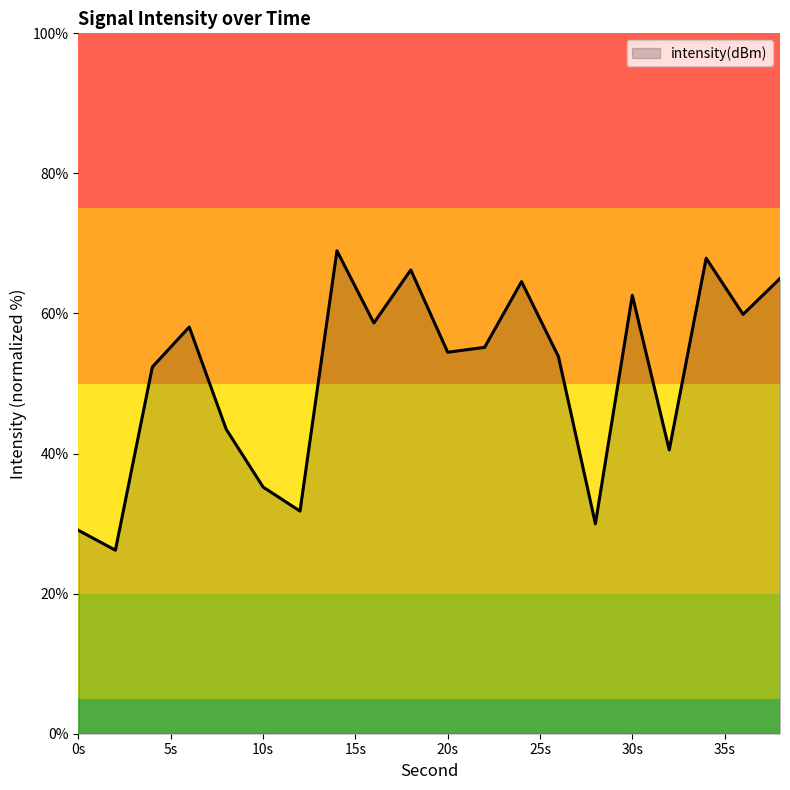

What is the smallest value displayed?

26.2